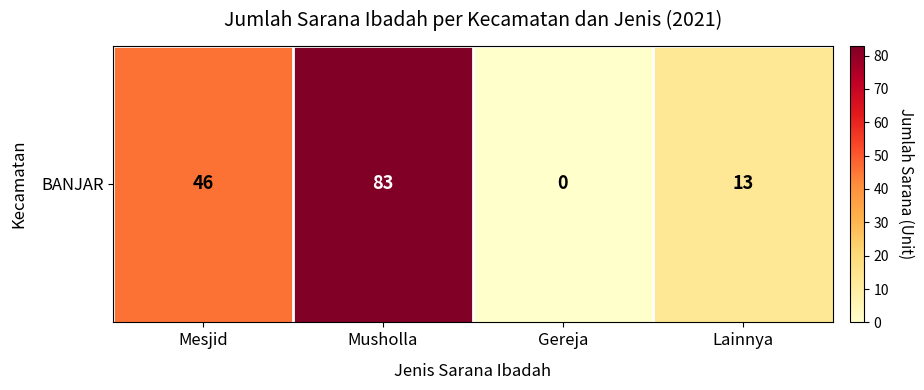

Count the number of values greater than 46.

1